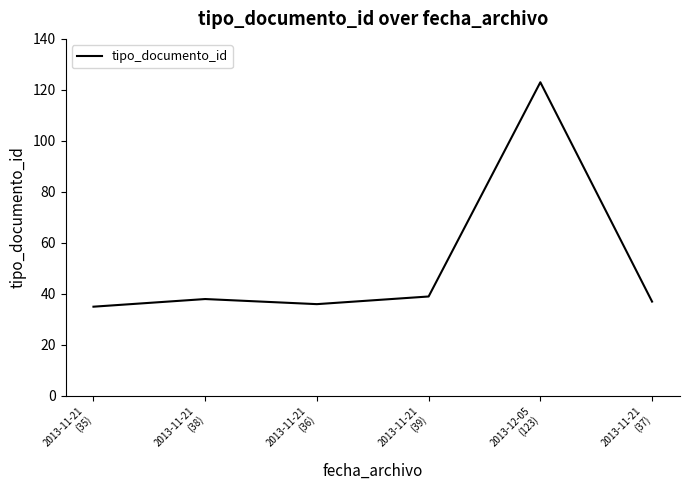

What position from the right is 2013-11-21
(38)?

5